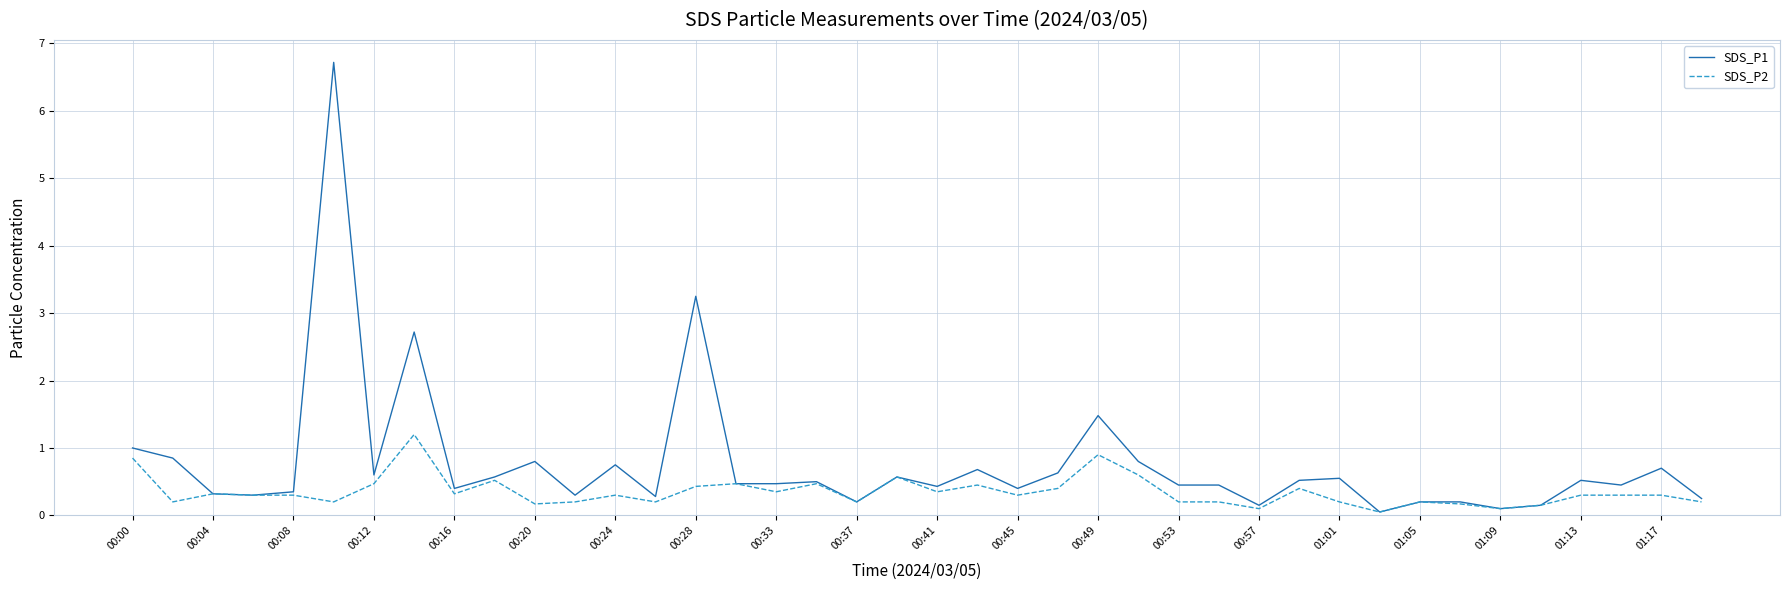

Which series has the largest total across all categories?

SDS_P1